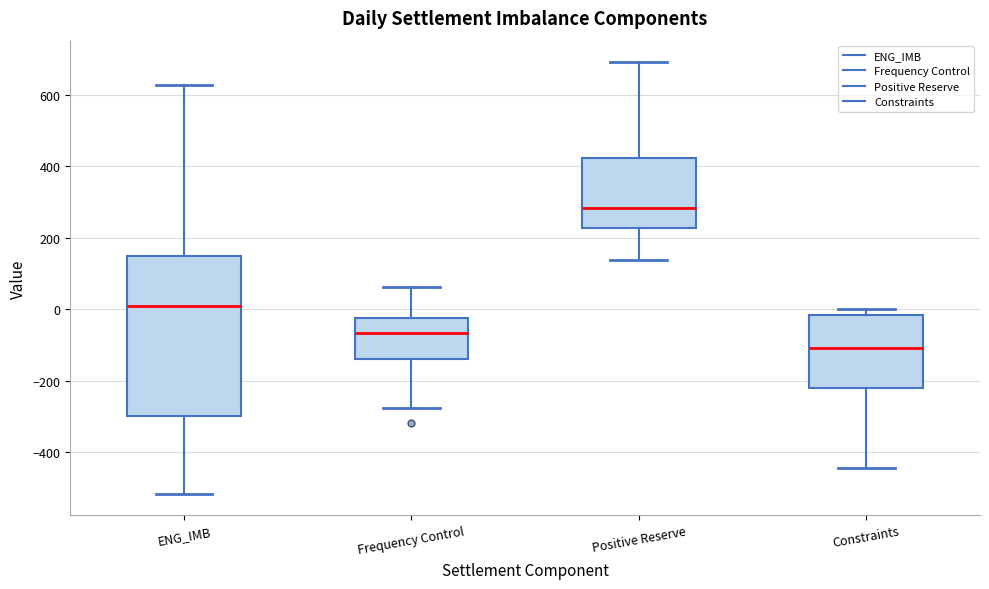

Reading left to right, transcribe this box plot: for each box, give where its median line is, the range the box spans, and where its two whiskers end, as read against the y-axis. The values are not printed on the chart, so give them approximately, as read against the axis.

ENG_IMB: median 0, box -300 to 140, whiskers -520 to 620
Frequency Control: median -60, box -140 to -20, whiskers -280 to 60
Positive Reserve: median 280, box 220 to 420, whiskers 140 to 700
Constraints: median -100, box -220 to -20, whiskers -440 to 0